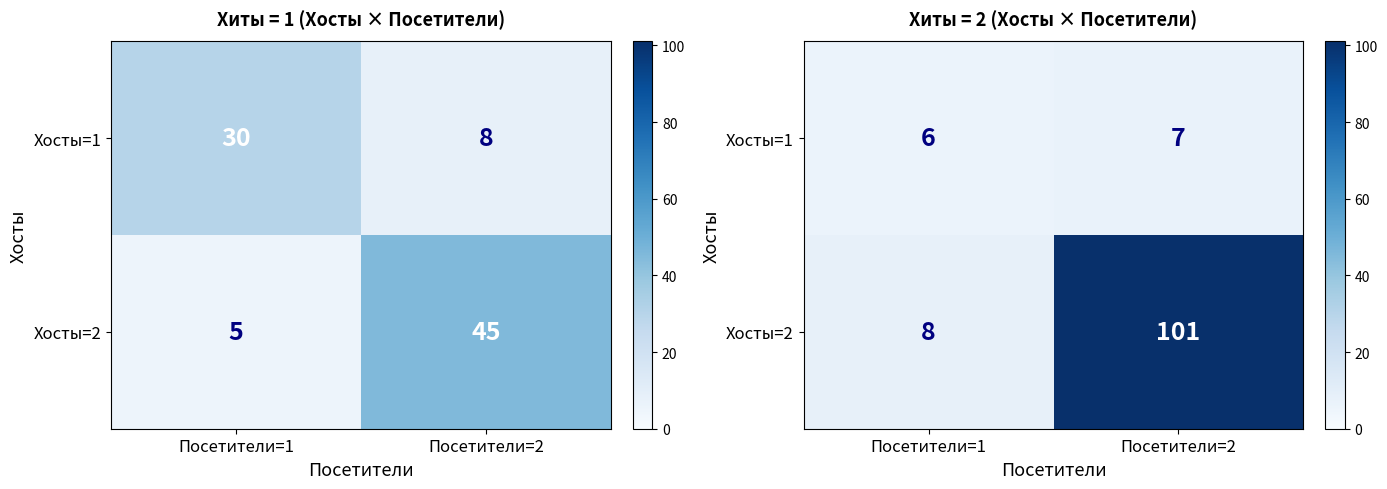

Is the value of Хосты=1 at Посетители=1 greater than the value of Хосты=2 at Посетители=1?

No